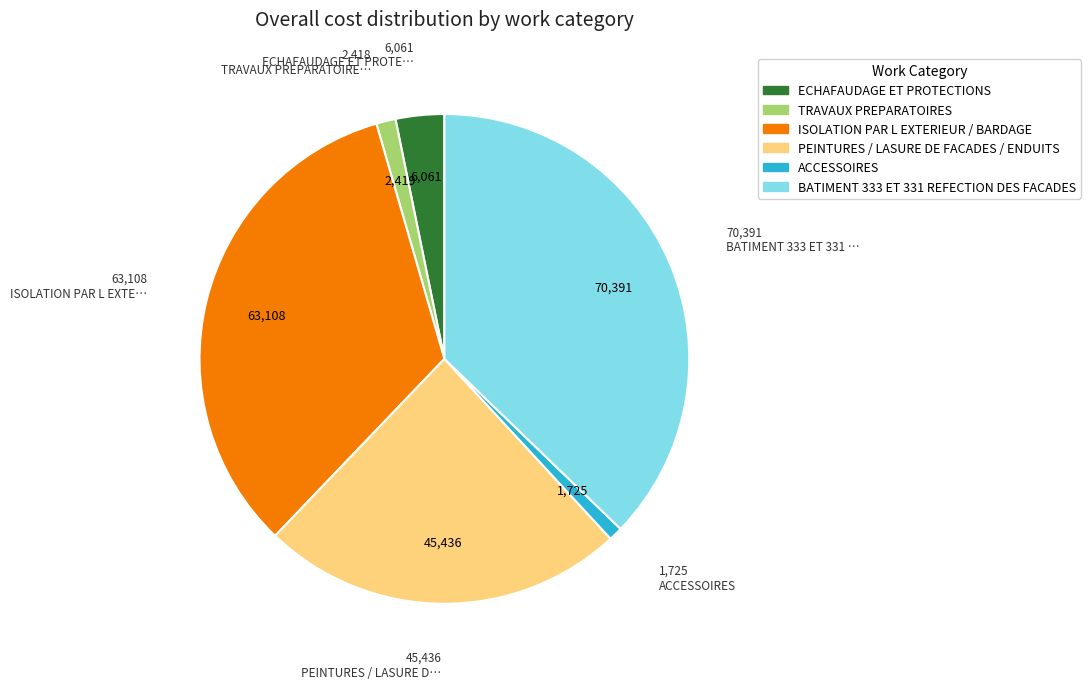

Which slice is the largest?

BATIMENT 333 ET 331 REFECTION DES FACADES